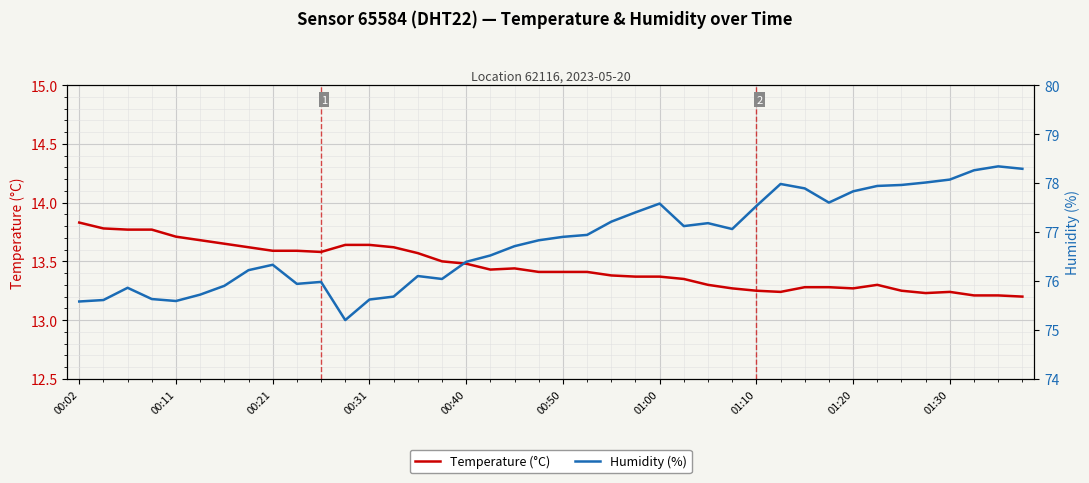

The value of Temperature (°C) at 10 is 13.6. True or false?

True